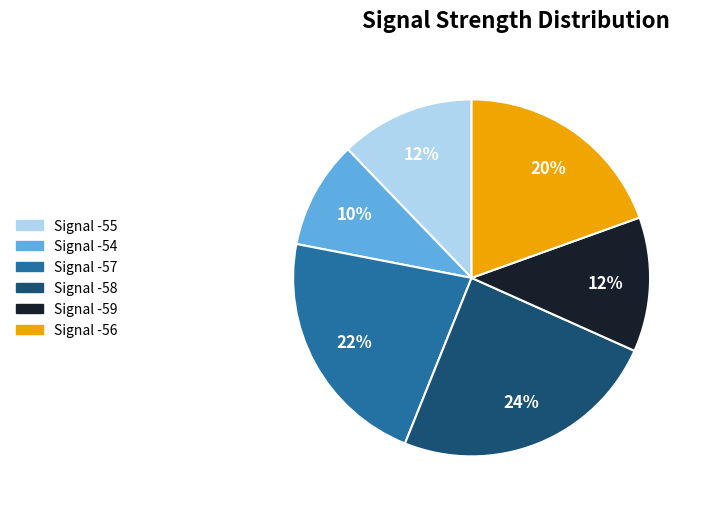

Is there a majority slice in this chart?

No